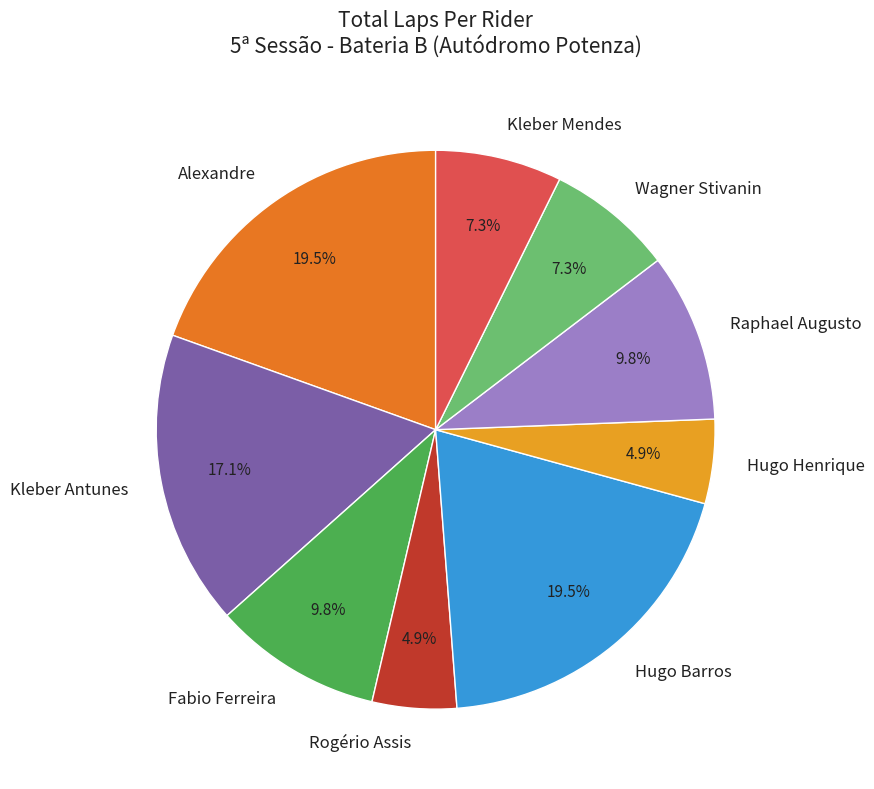

How many segments does this pie chart have?

9